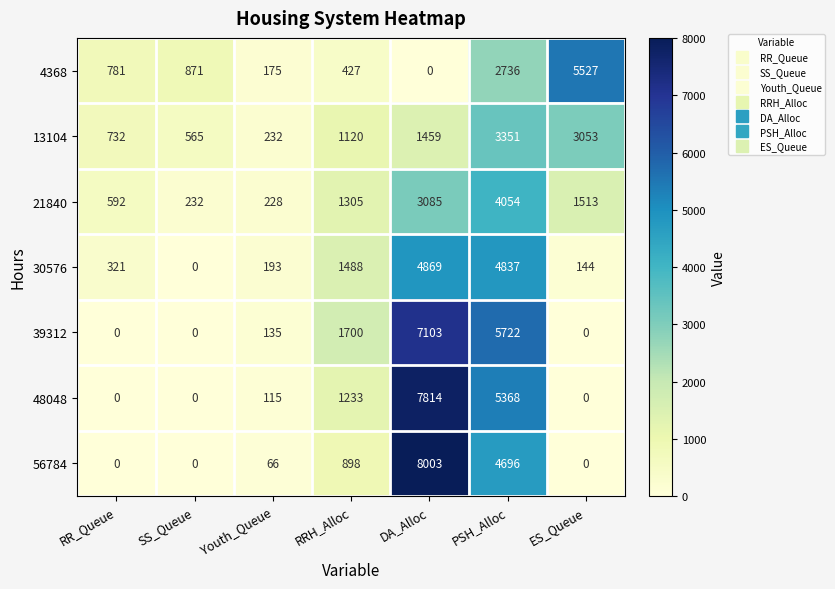

True or false: 30576 has a value of 321 at RR_Queue.

True